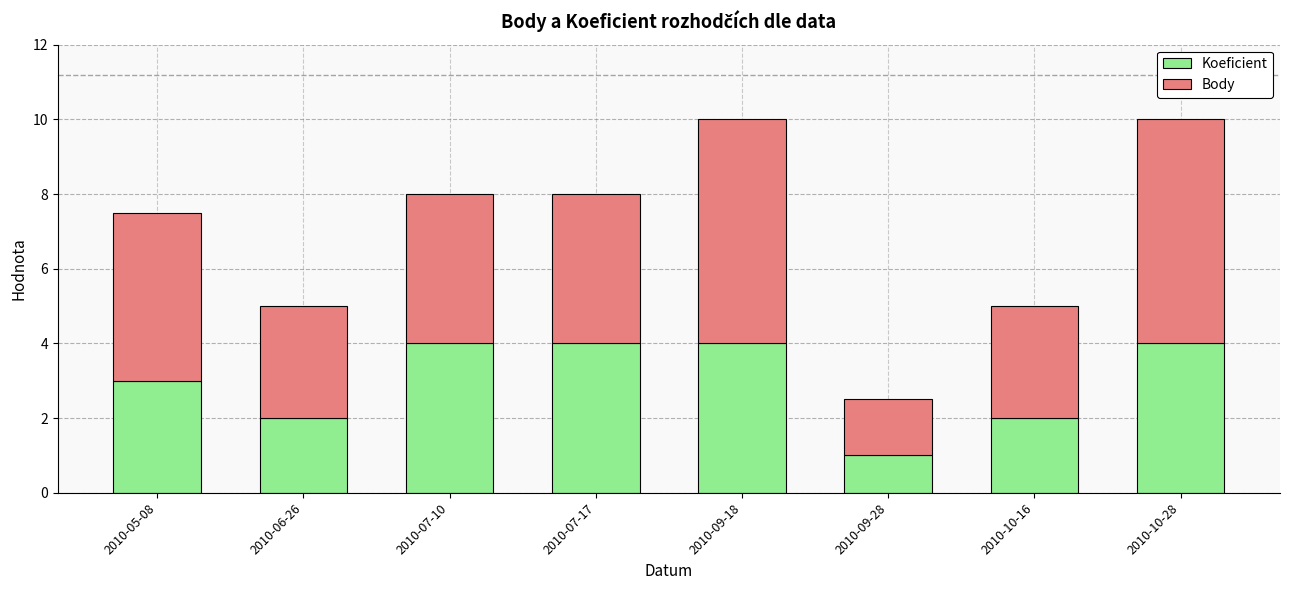

Reading left to right, list the values for the Koeficient series.

2010-05-08=3.0	2010-06-26=2.0	2010-07-10=4.0	2010-07-17=4.0	2010-09-18=4.0	2010-09-28=1.0	2010-10-16=2.0	2010-10-28=4.0